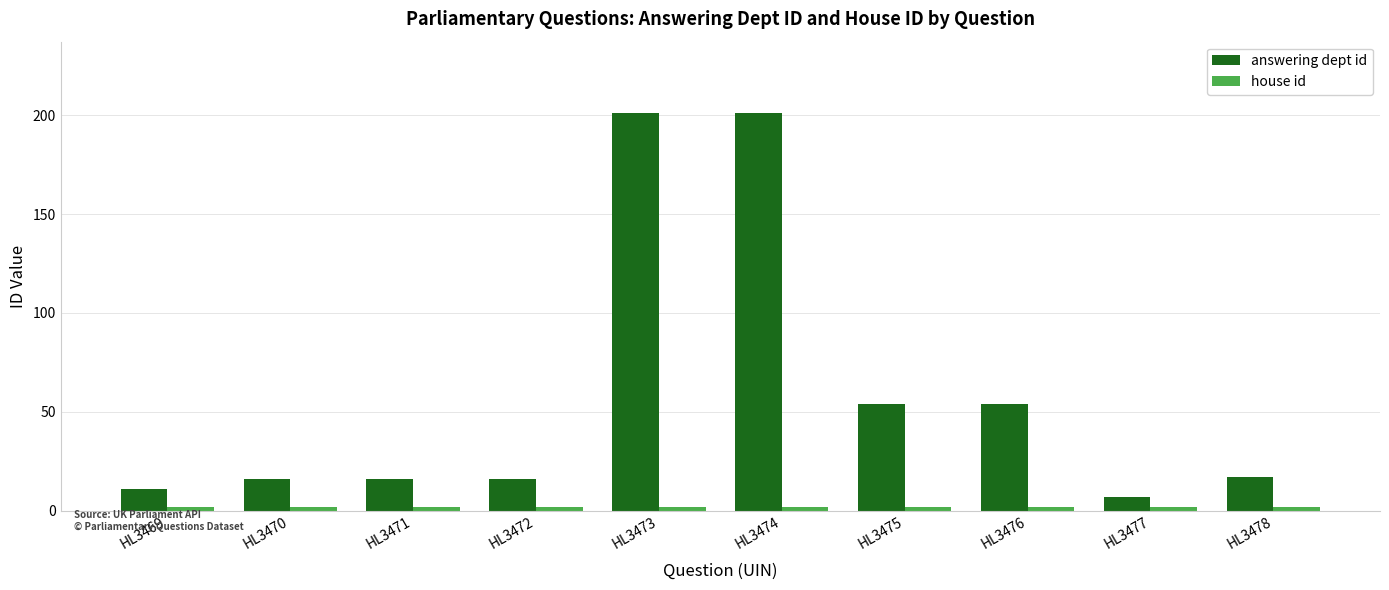

Does the chart contain stacked bars?

No